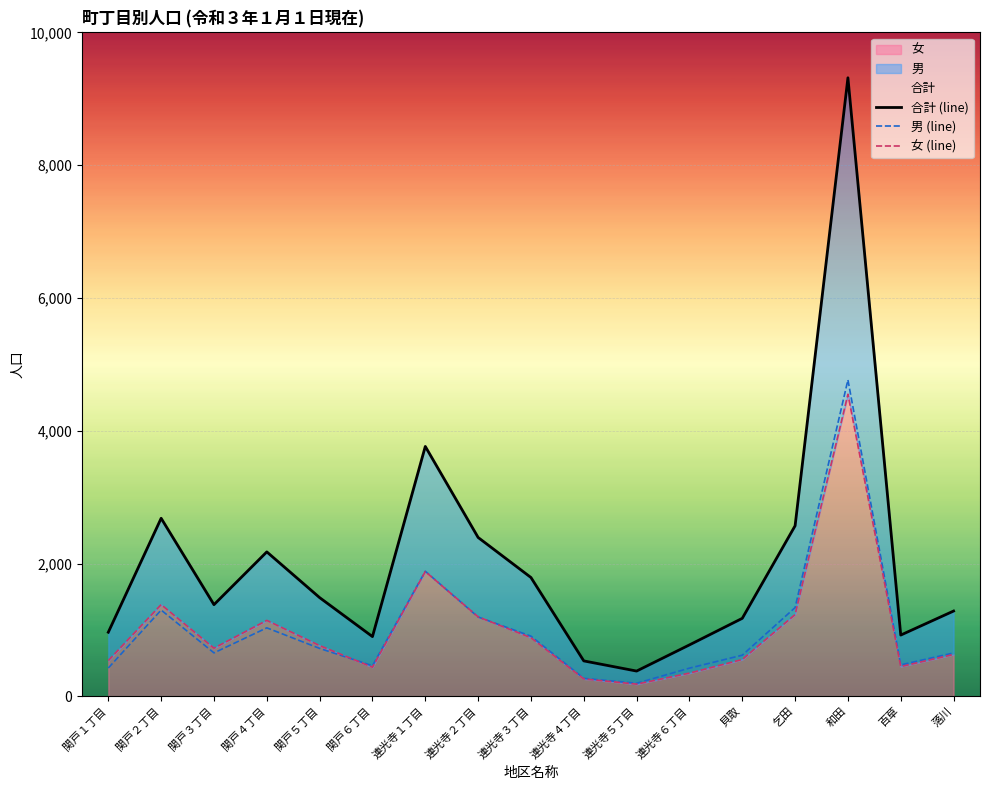

List the labels in order of 合計 (line) value, largest first.

和田, 連光寺１丁目, 関戸２丁目, 乞田, 連光寺２丁目, 関戸４丁目, 連光寺３丁目, 関戸５丁目, 関戸３丁目, 落川, 貝取, 関戸１丁目, 百草, 関戸６丁目, 連光寺６丁目, 連光寺４丁目, 連光寺５丁目